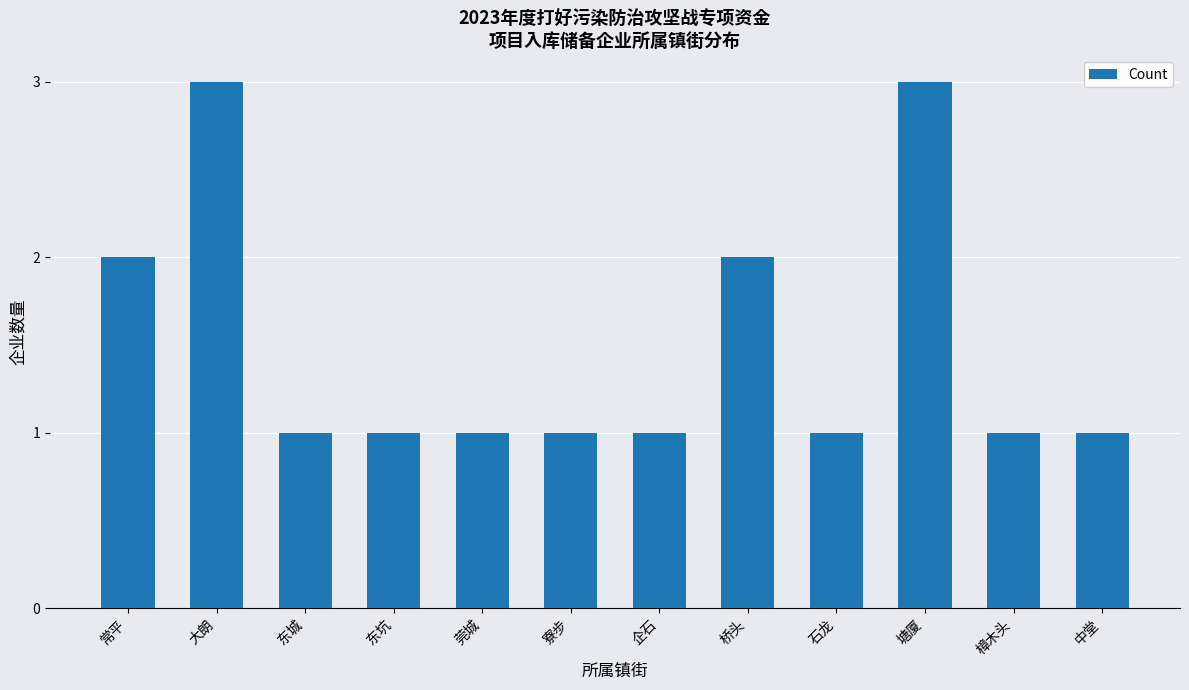

What is the smallest value displayed?

1